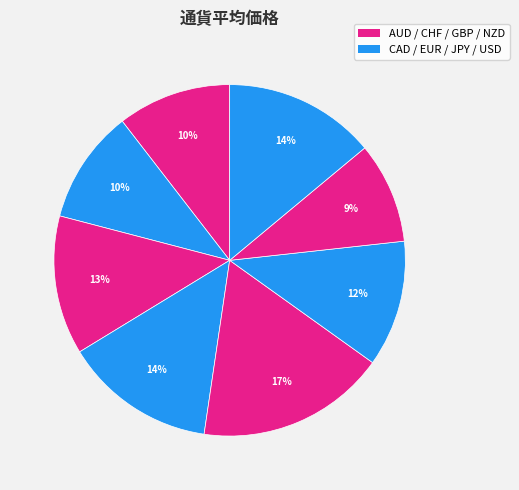

Which slice is the largest?

GBP